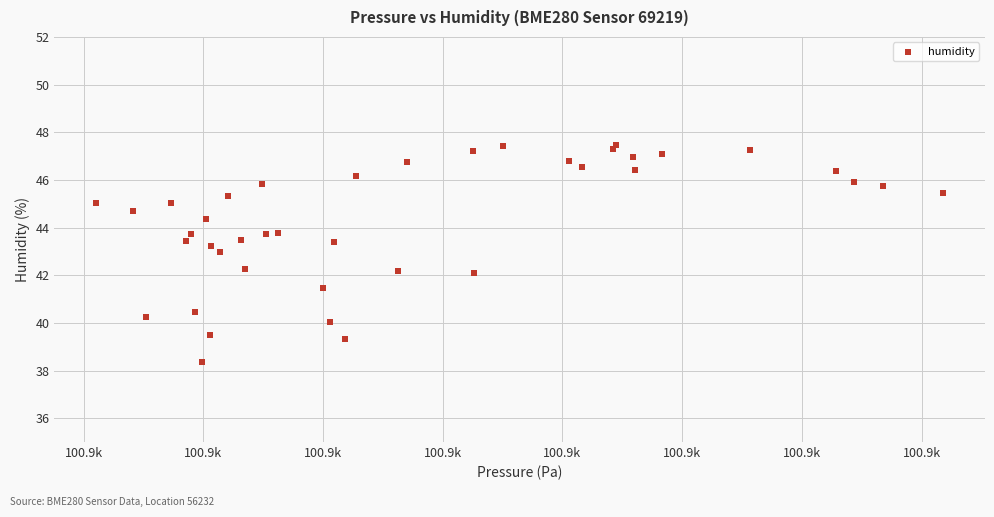

What is the range of Y values (max minus min)?

9.1